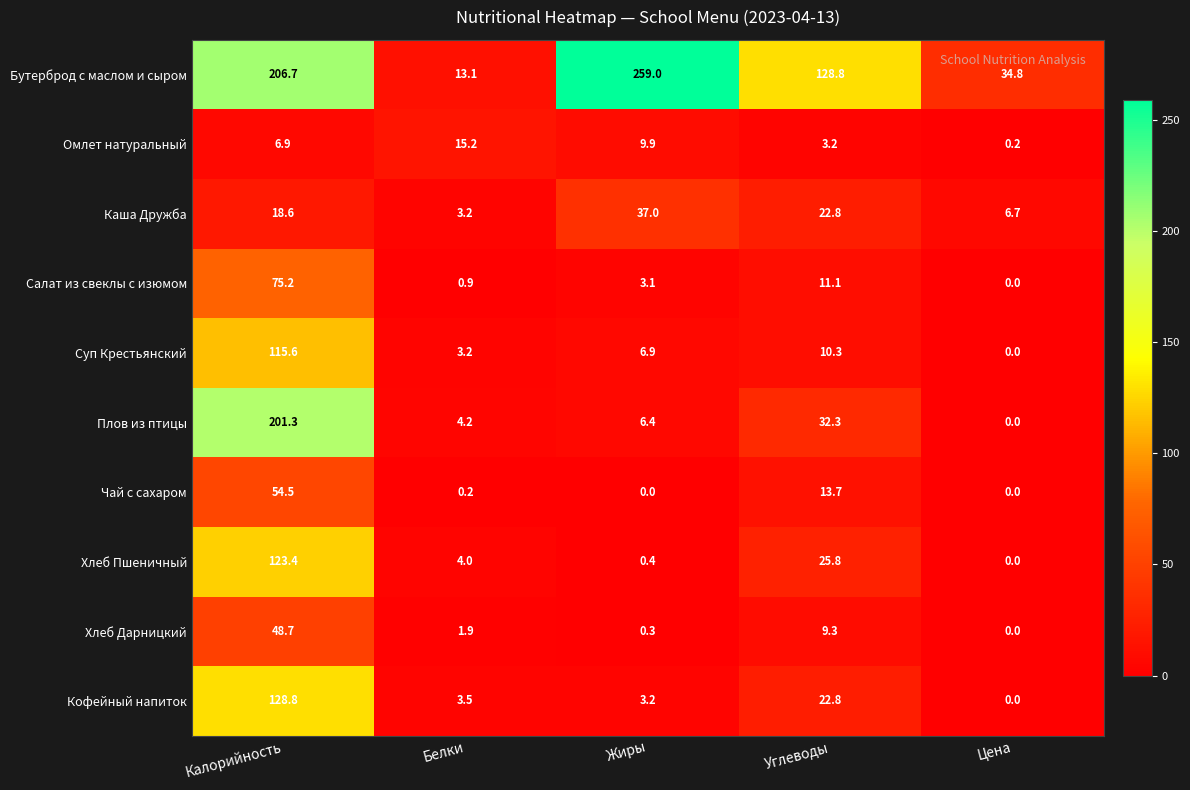

At which label does Суп Крестьянский first exceed 6?

Калорийность